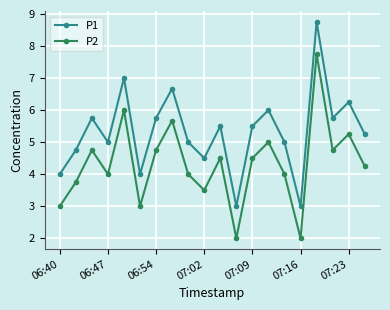

Which series has the largest total across all categories?

P1